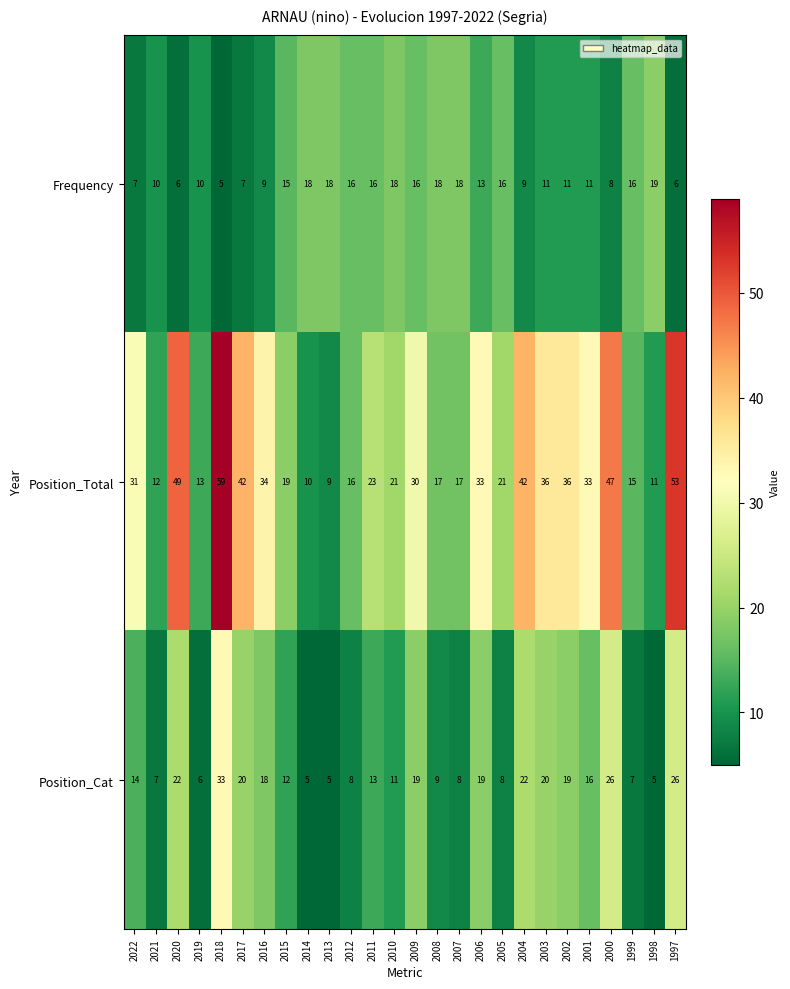

How many categories are shown in the chart?

26